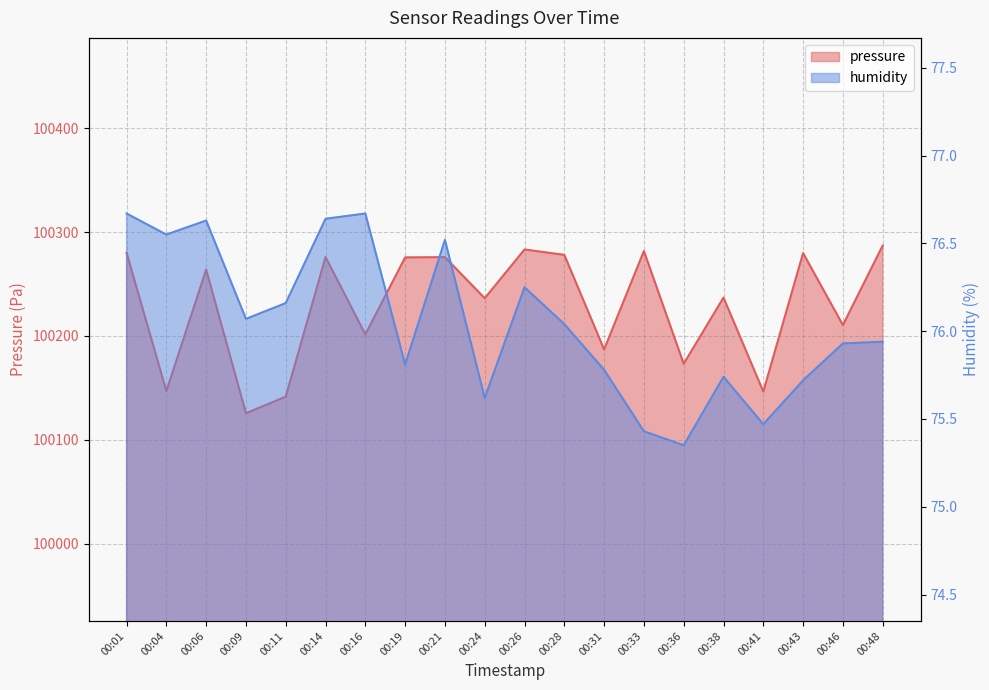

The pressure series shows 176168.9 at 00:48. True or false?

False